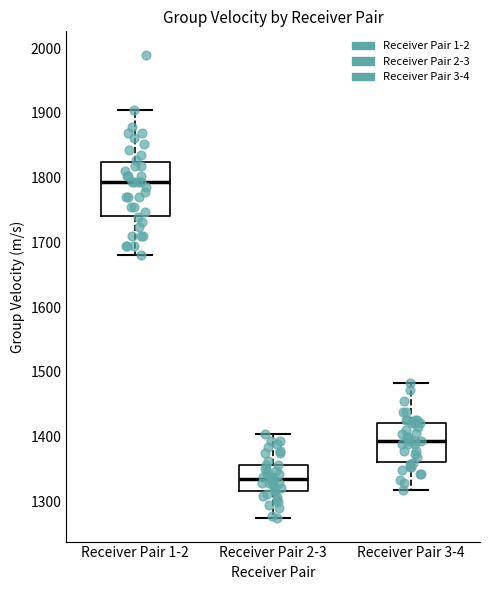

Reading left to right, read every box against the y-axis: the position of its median line, the range the box covers, and the ends of its whiskers. The values are not printed on the chart, so give them approximately, as read against the axis.

Receiver Pair 1-2: median 1790, box 1740 to 1820, whiskers 1680 to 1900
Receiver Pair 2-3: median 1340, box 1320 to 1360, whiskers 1270 to 1400
Receiver Pair 3-4: median 1390, box 1360 to 1420, whiskers 1320 to 1480